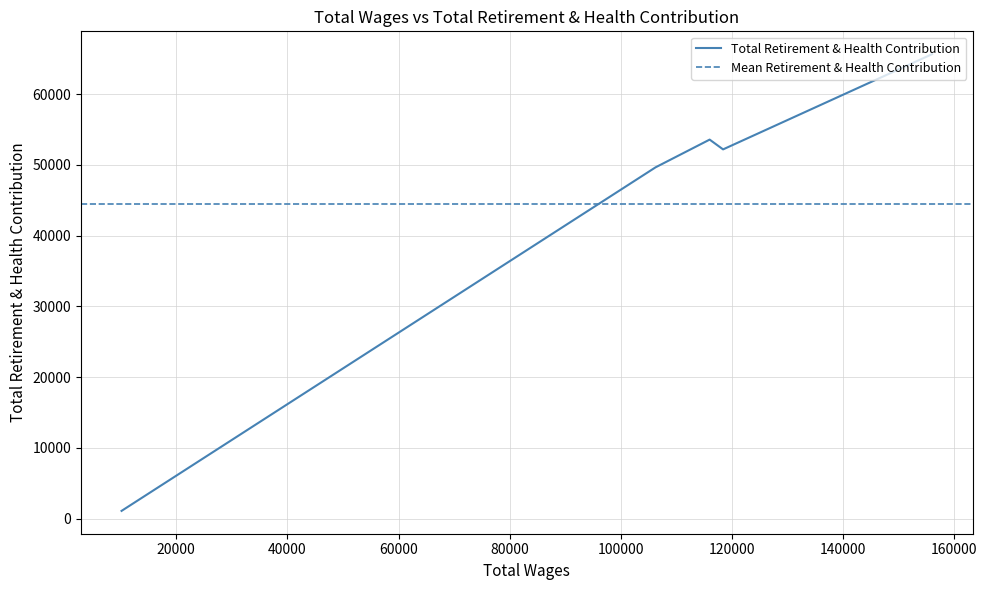

What is the sum of all values?

222174